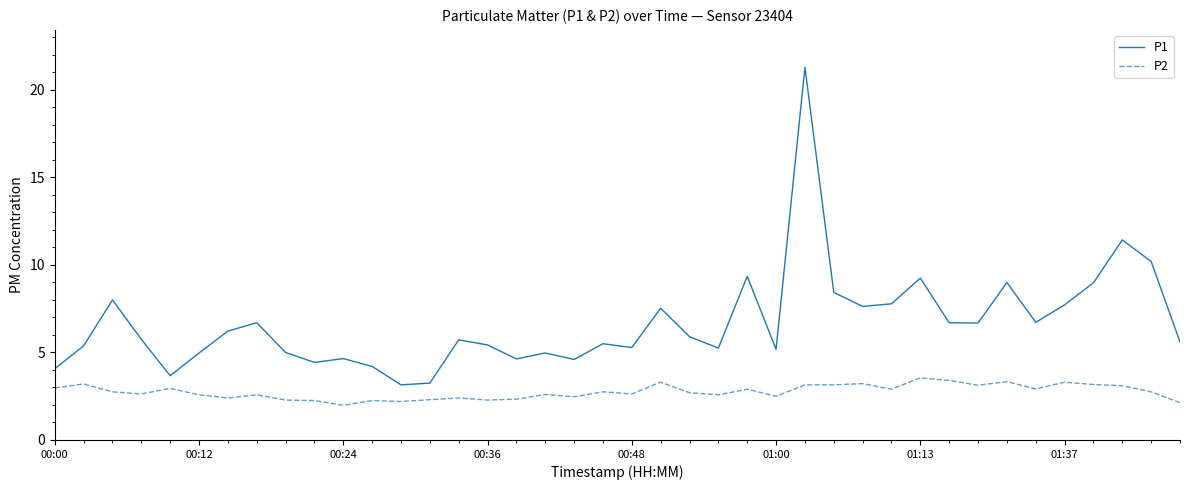

List the series in order of their overall mean, highest first.

P1, P2